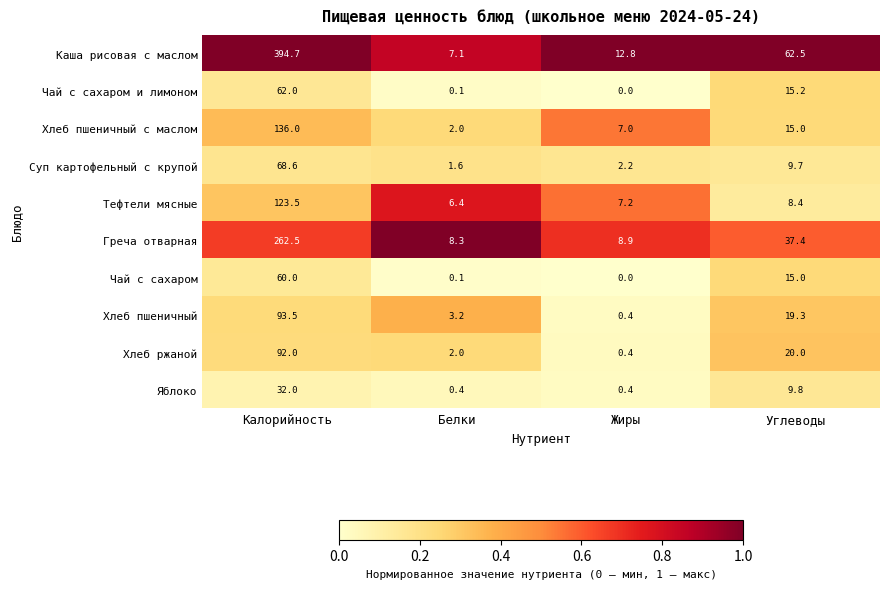

Which category has the highest value in the Каша рисовая с маслом series?

Калорийность